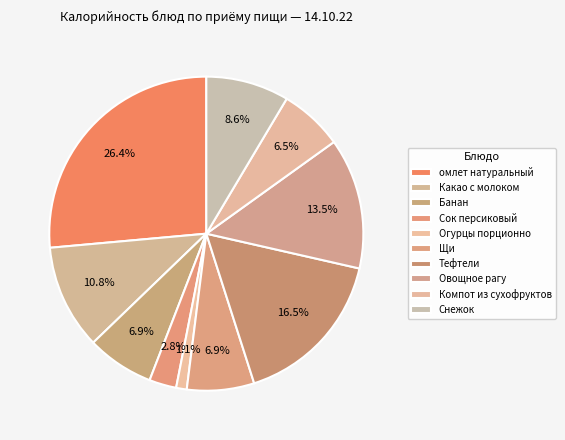

Which has a higher value, Огурцы порционно or Какао с молоком?

Какао с молоком